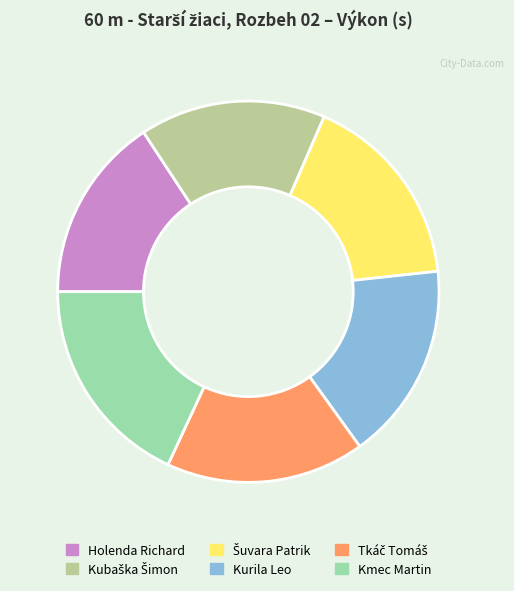

Is it true that Kurila Leo is 5% of the pie?

False